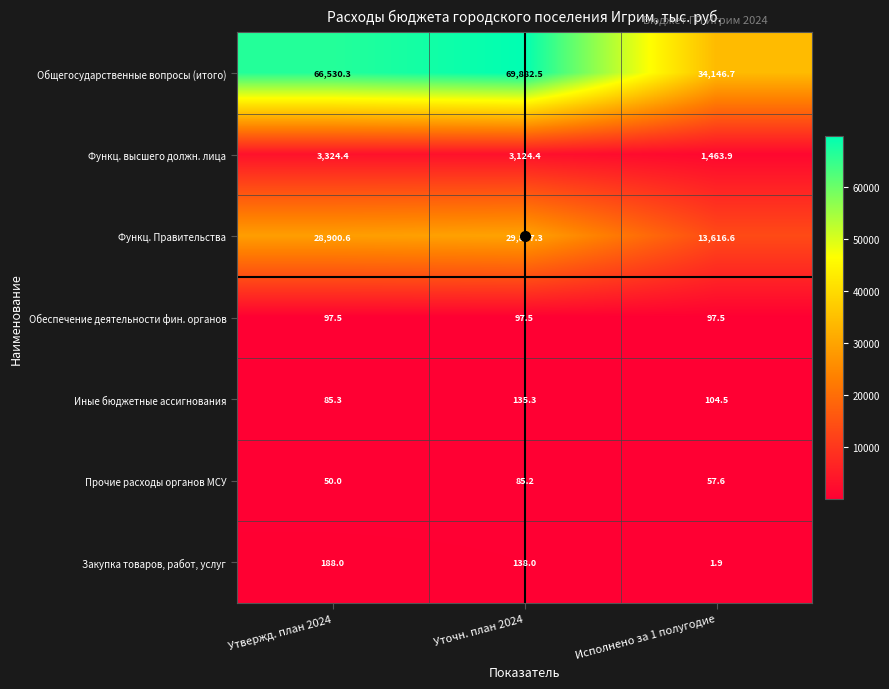

At which label does Прочие расходы органов МСУ reach its peak?

Уточн. план 2024